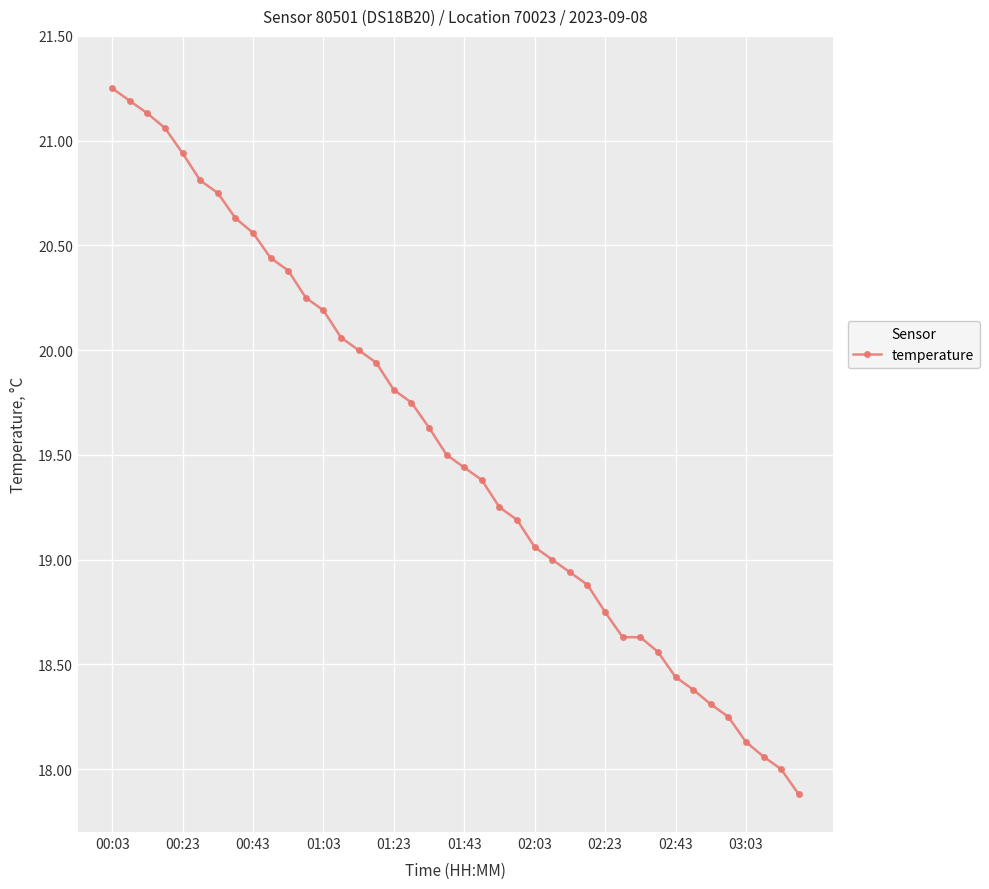

What is the average value?

19.5